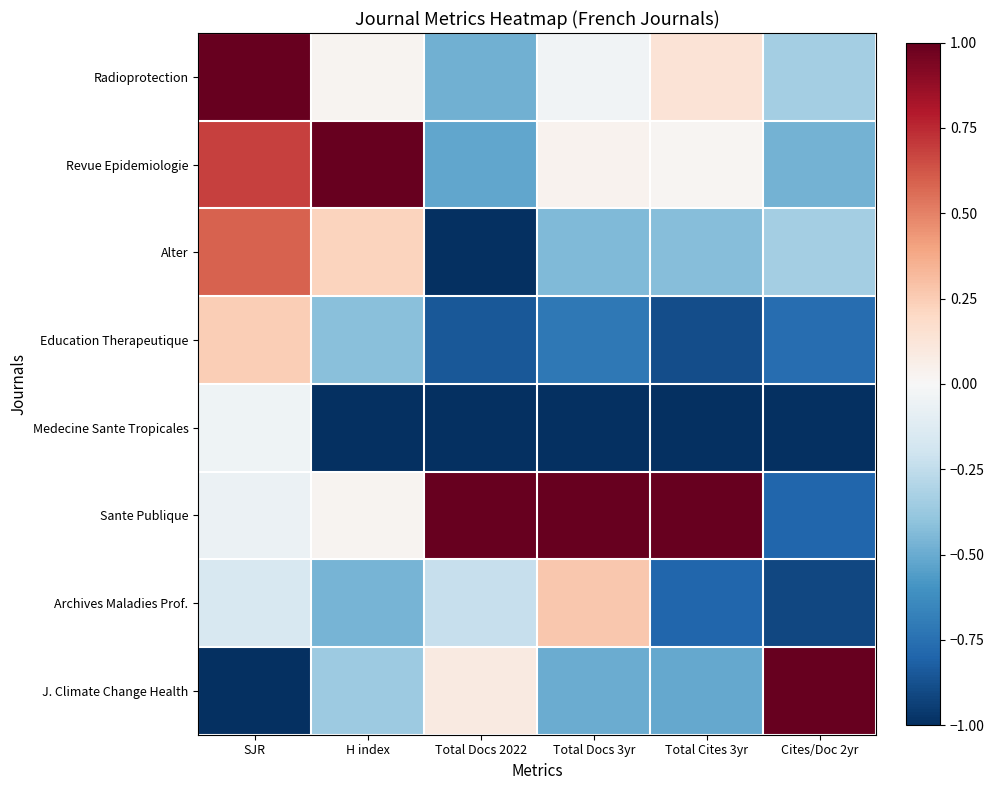

Between Total Cites 3yr and Cites/Doc 2yr, which series saw the biggest shift?

Sante Publique